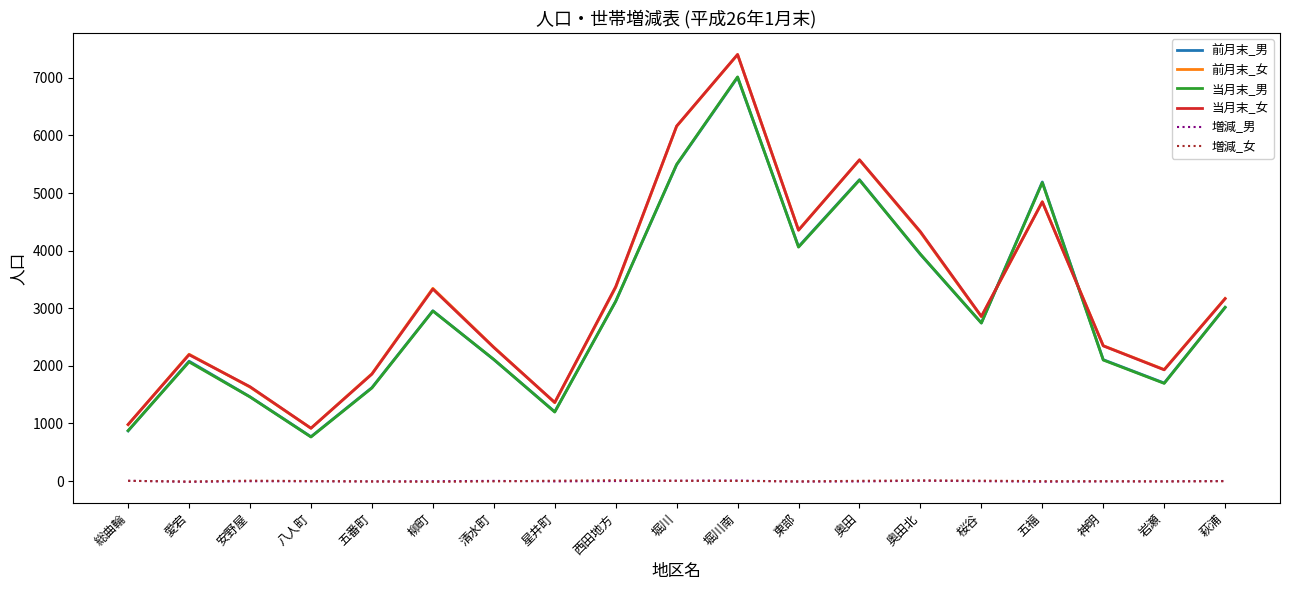

How many lines are shown in the chart?

6